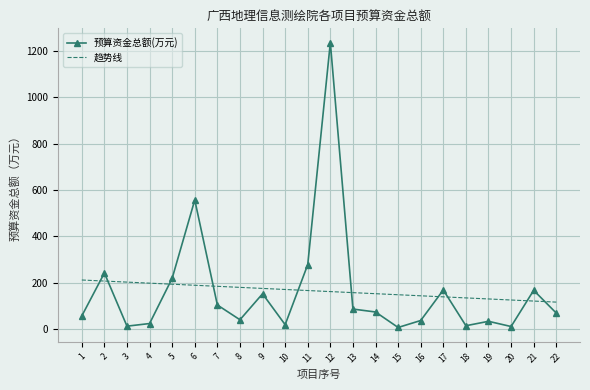

Which series has the largest range (max minus min)?

预算资金总额(万元)